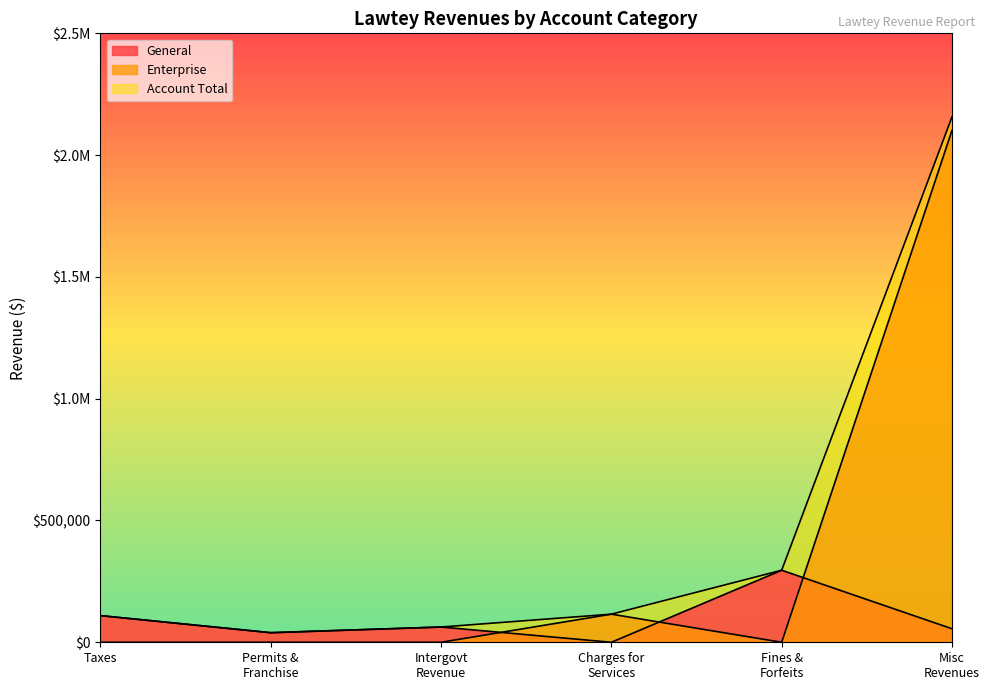

How many interior local peaks does the General series have?

2